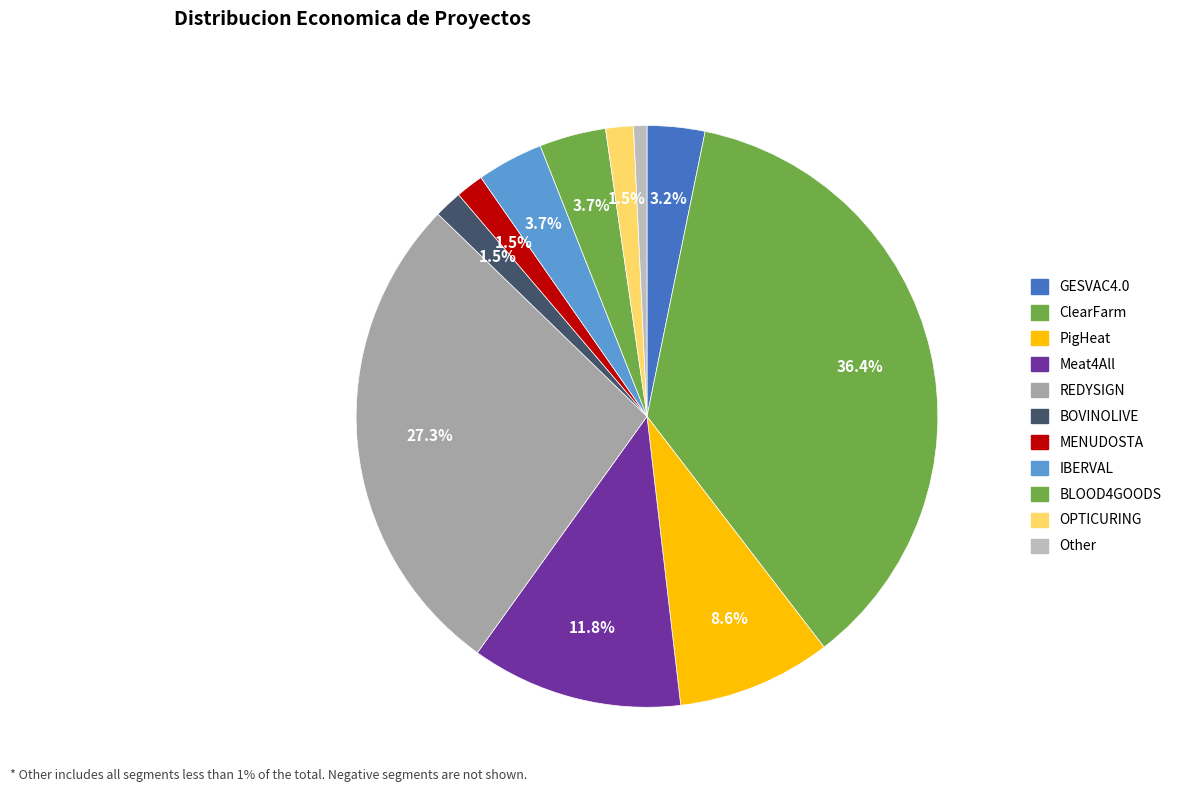

Count the number of slices in the pie.

11